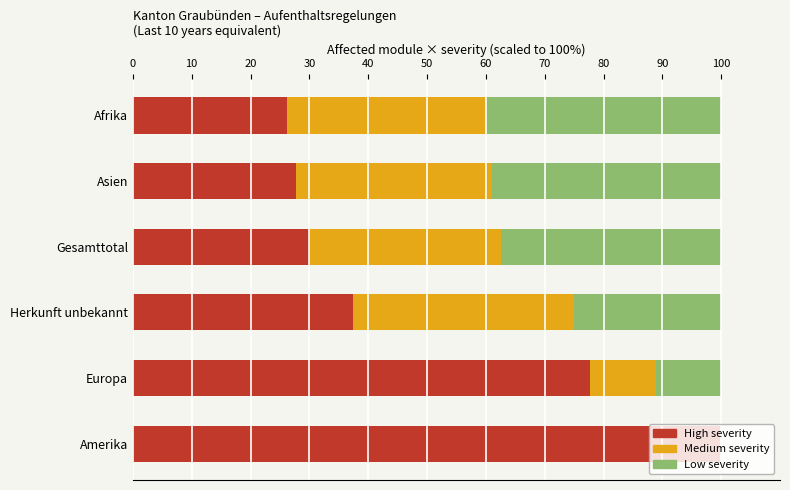

What is the total value across all series at Asien?

100.0